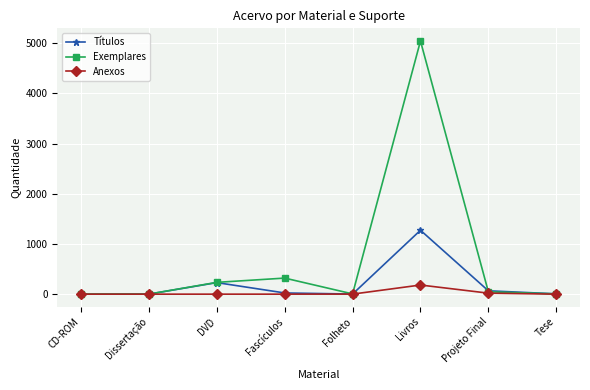

What is the lowest value of the Títulos series?

1